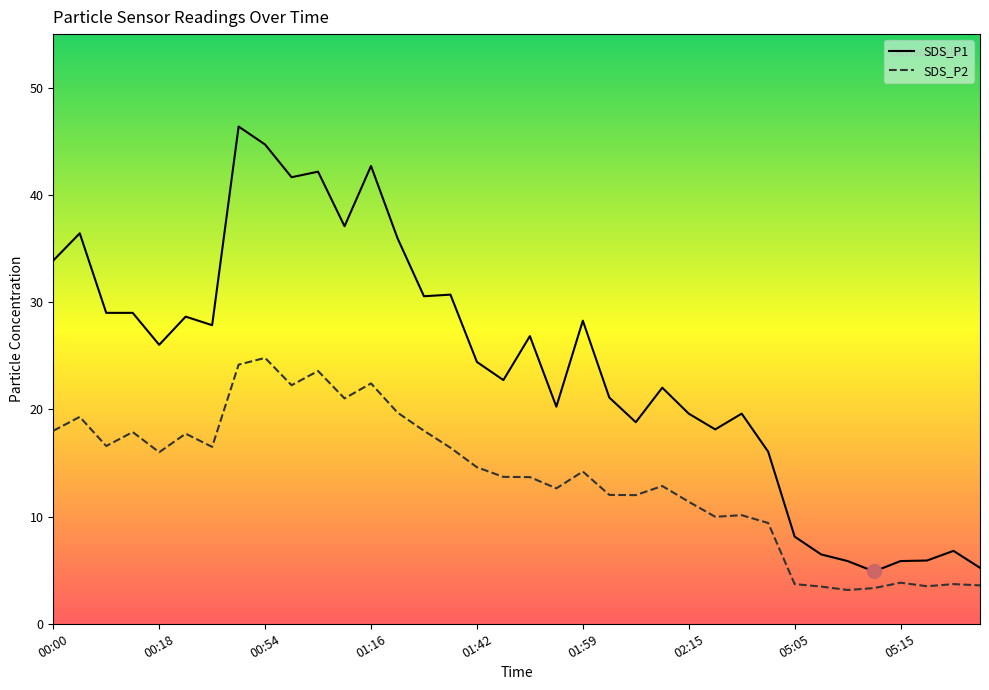

At which category does SDS_P2 reach its first local peak?

00:02